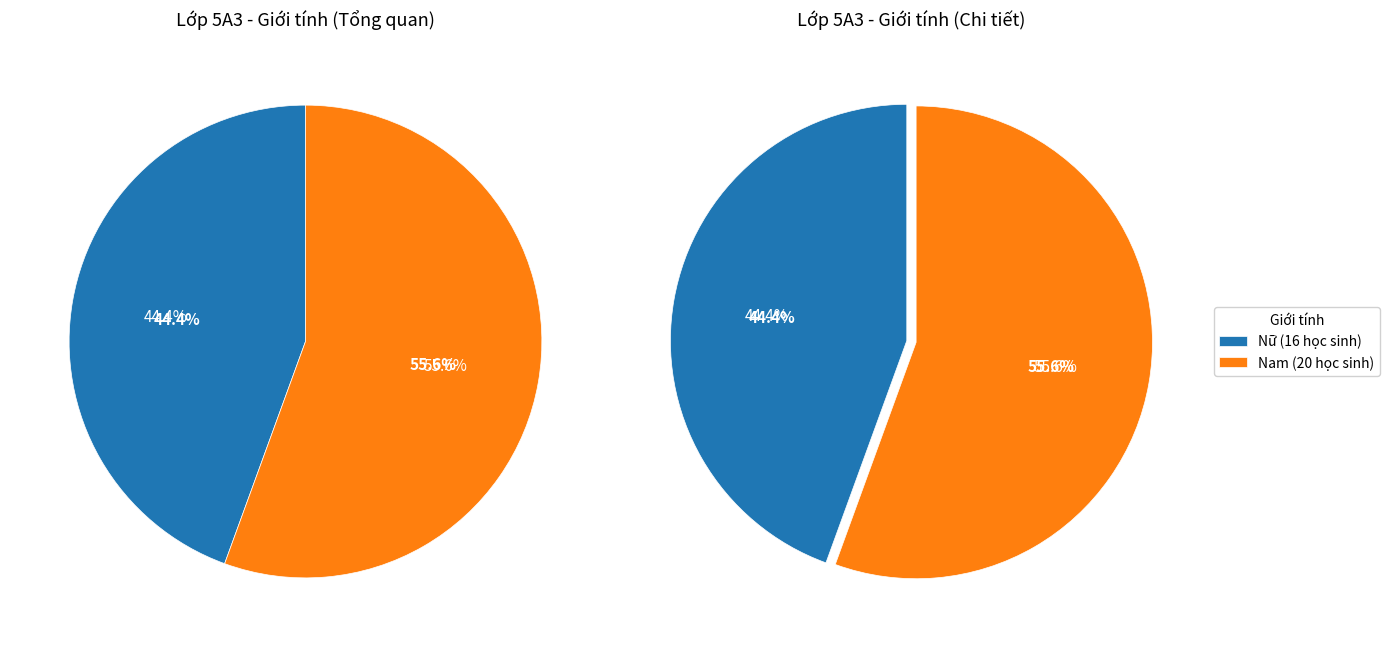

Is there a majority slice in this chart?

Yes